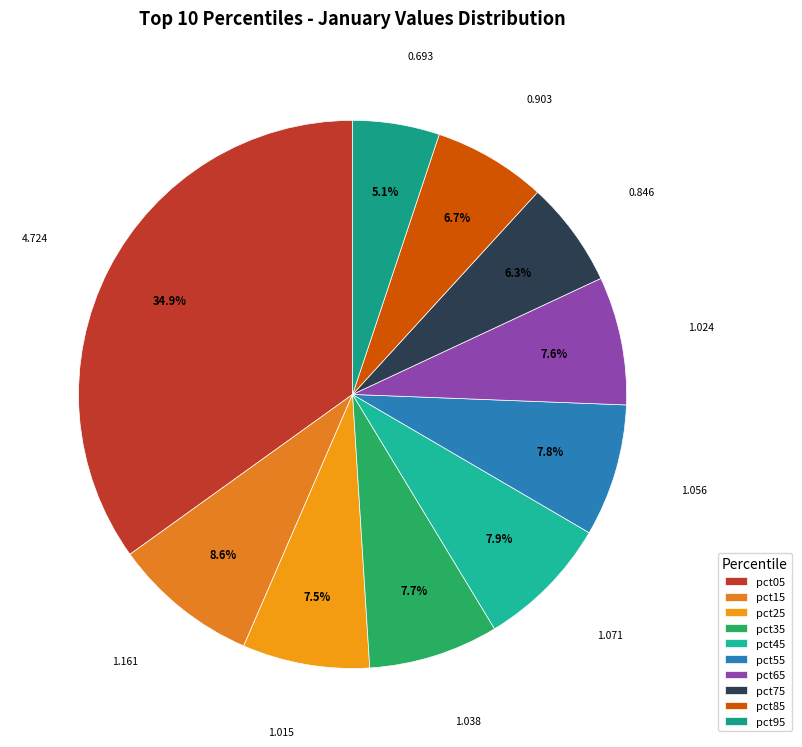

Does pct85 represent more than half of the total?

No